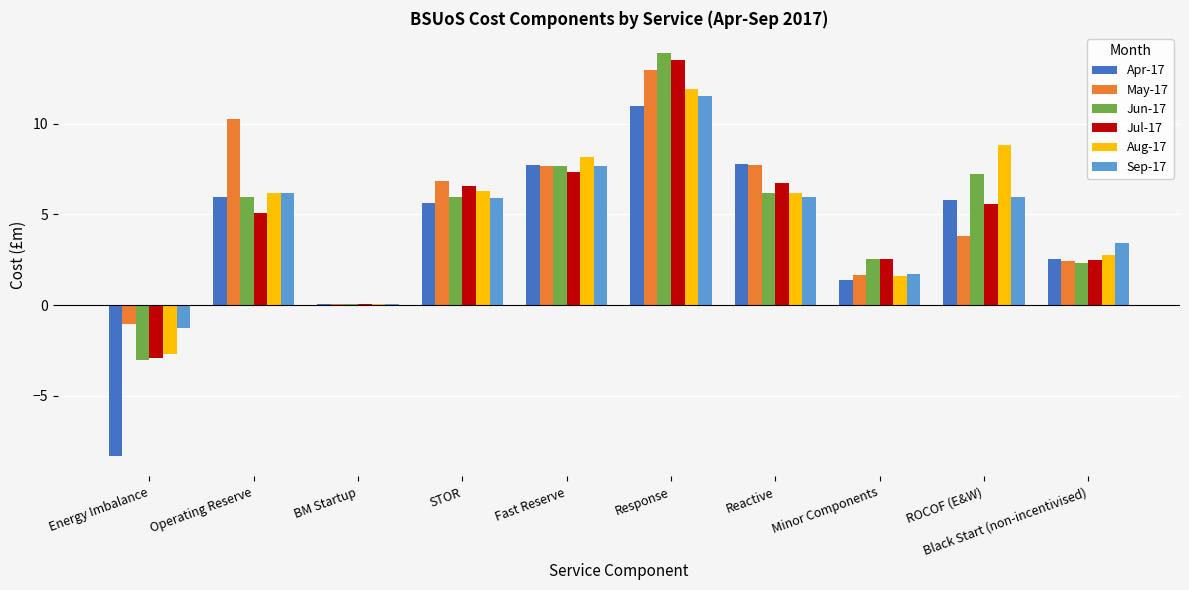

Which category has the highest value in the Sep-17 series?

Response